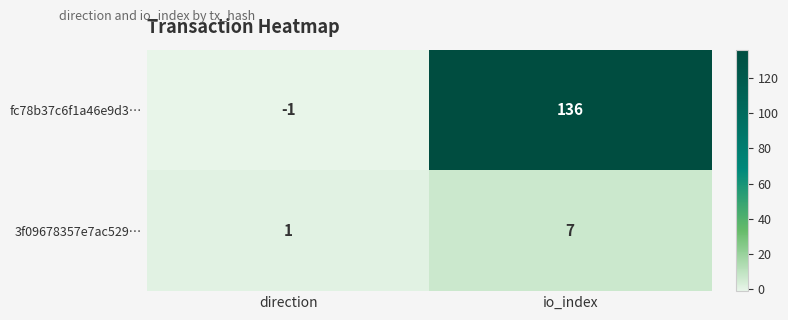

Rank the series at io_index from highest to lowest value.

fc78b37c6f1a46e9d3…, 3f09678357e7ac529…